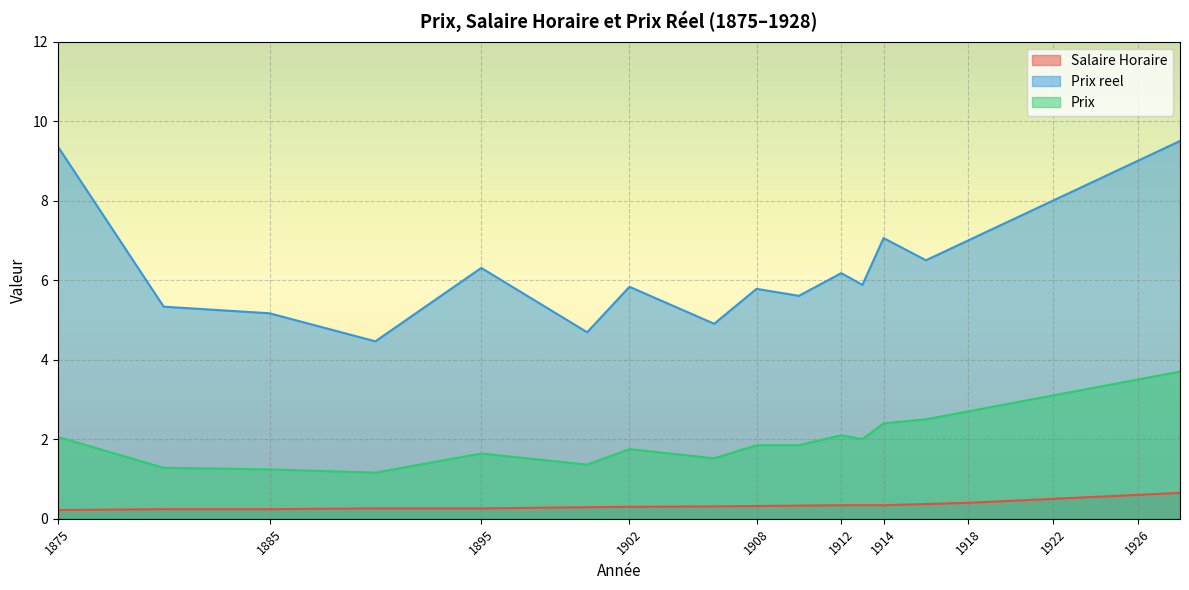

True or false: Prix reel has more than 0 interior local peaks.

True